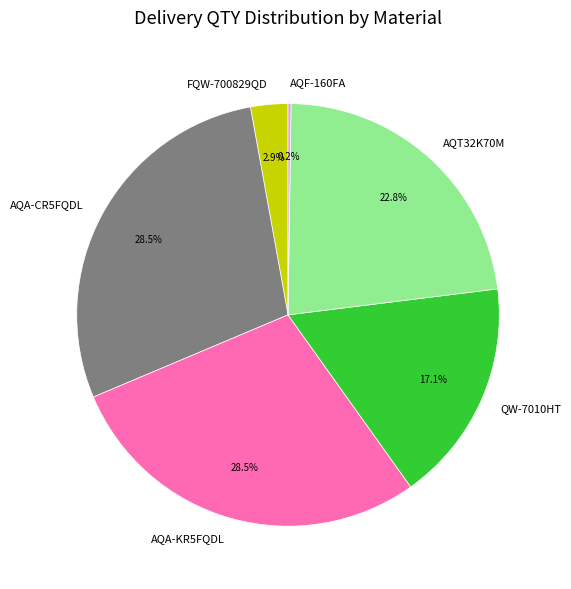

Approximately how many times larger is the value at QW-7010HT compared to AQA-KR5FQDL?

0.6